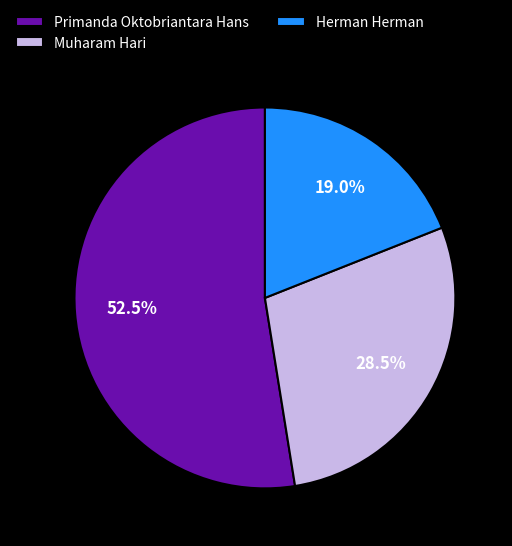

Do Muharam Hari and Herman Herman together represent more than half of the pie?

No